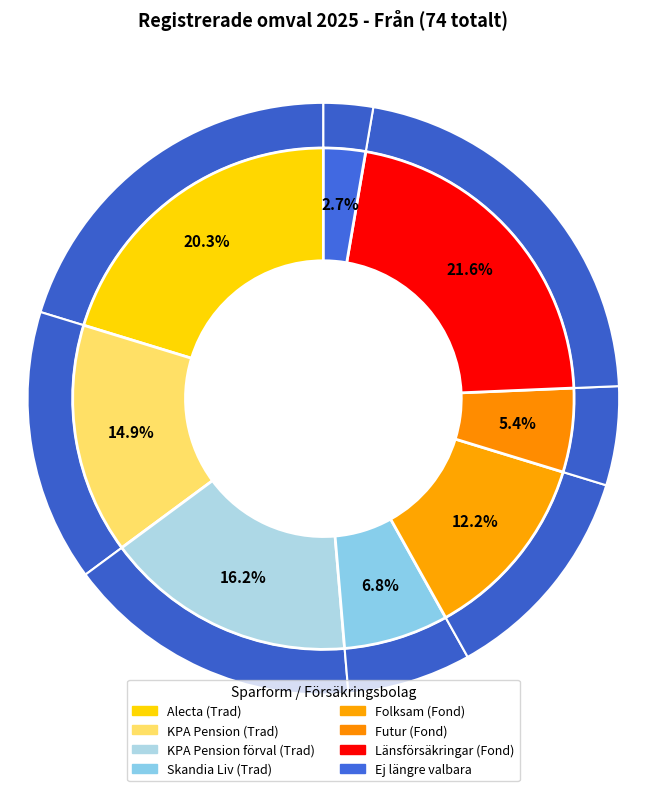

Rank the categories by value from highest to lowest.

Länsförsäkringar (Fond), Alecta (Trad), KPA Pension förval (Trad), KPA Pension (Trad), Folksam (Fond), Skandia Liv (Trad), Futur (Fond), Ej längre valbara